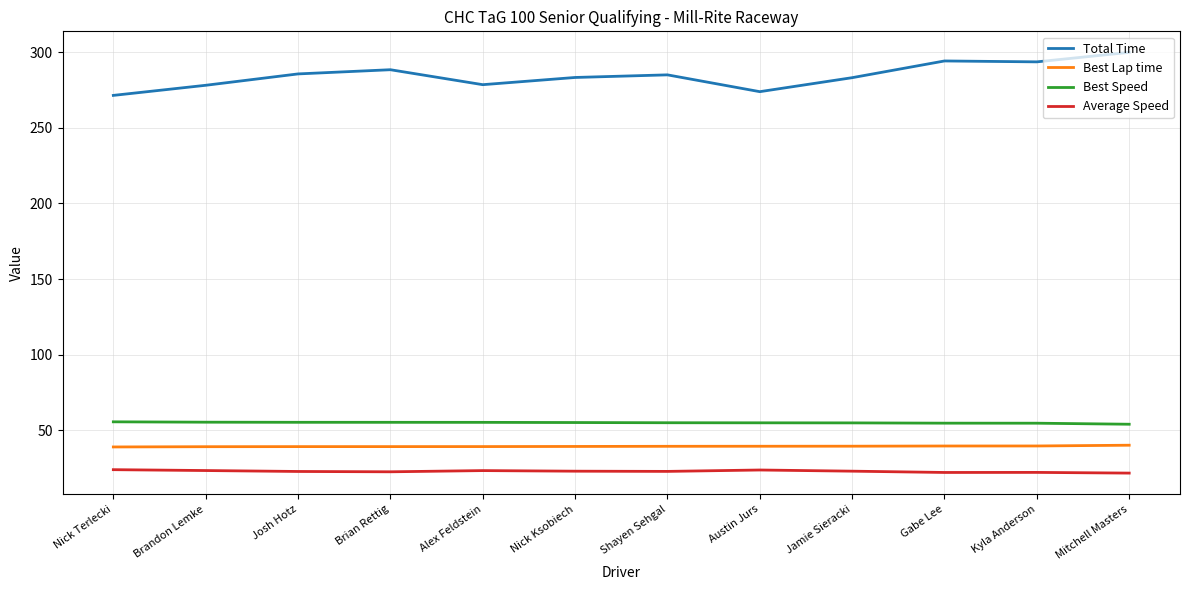

At Nick Terlecki, list the series in order from smallest to largest.

Average Speed, Best Lap time, Best Speed, Total Time